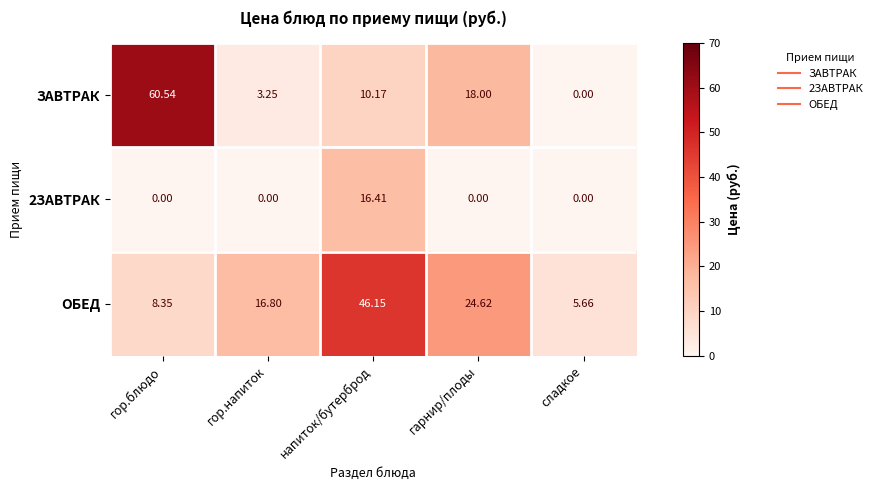

At гор.напиток, list the series in order from smallest to largest.

2ЗАВТРАК, ЗАВТРАК, ОБЕД